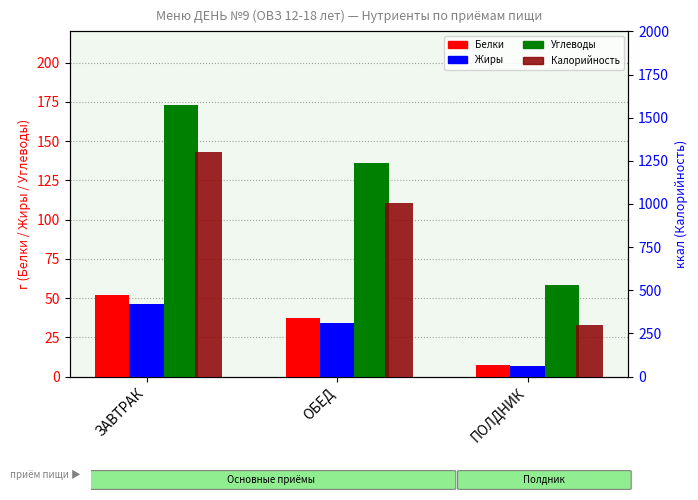

How many categories are shown in the chart?

3